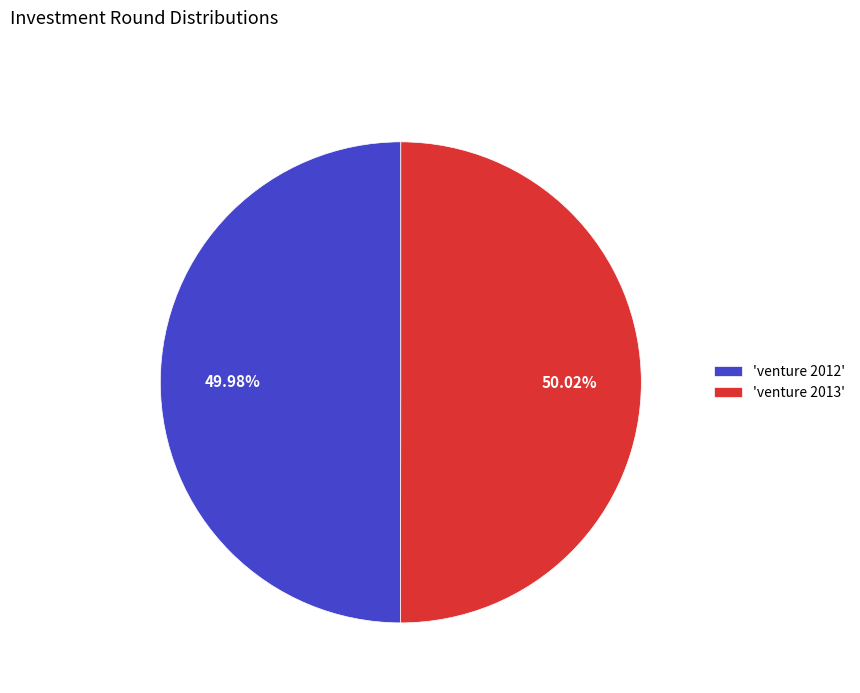

To the nearest percent, what is the average slice percentage?

50%